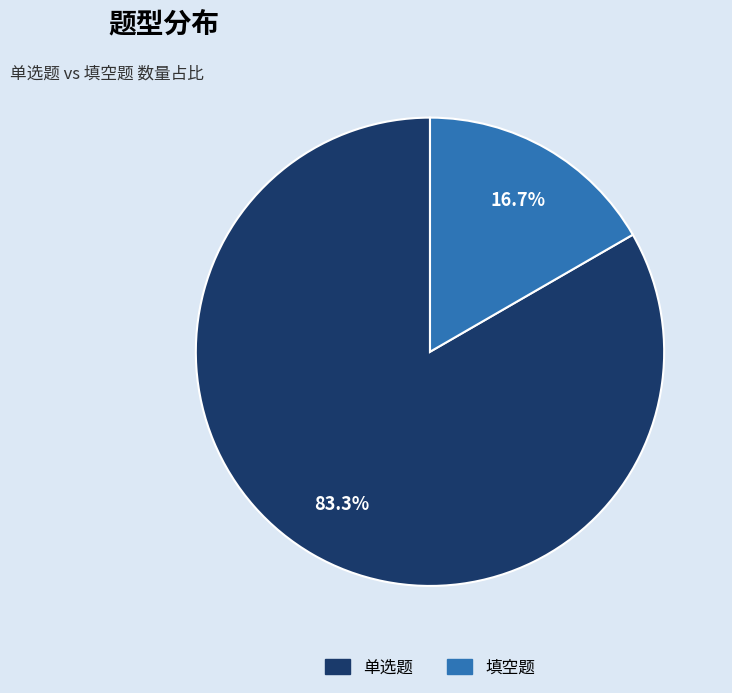

To the nearest percent, what is the combined percentage of 单选题 and 填空题?

100%